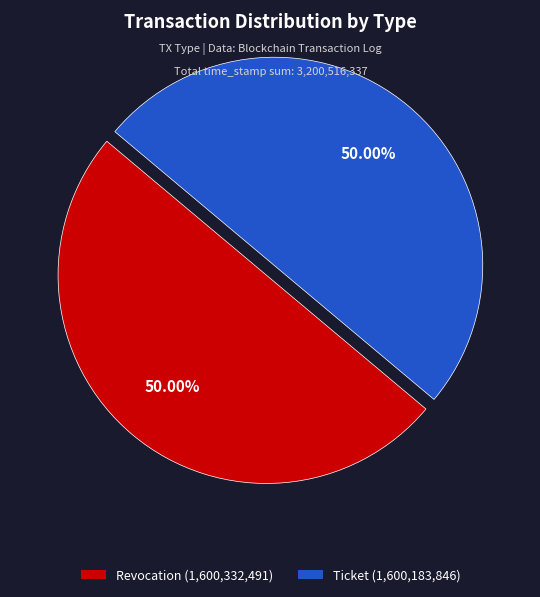

What portion of the pie excludes Ticket?

50.0%